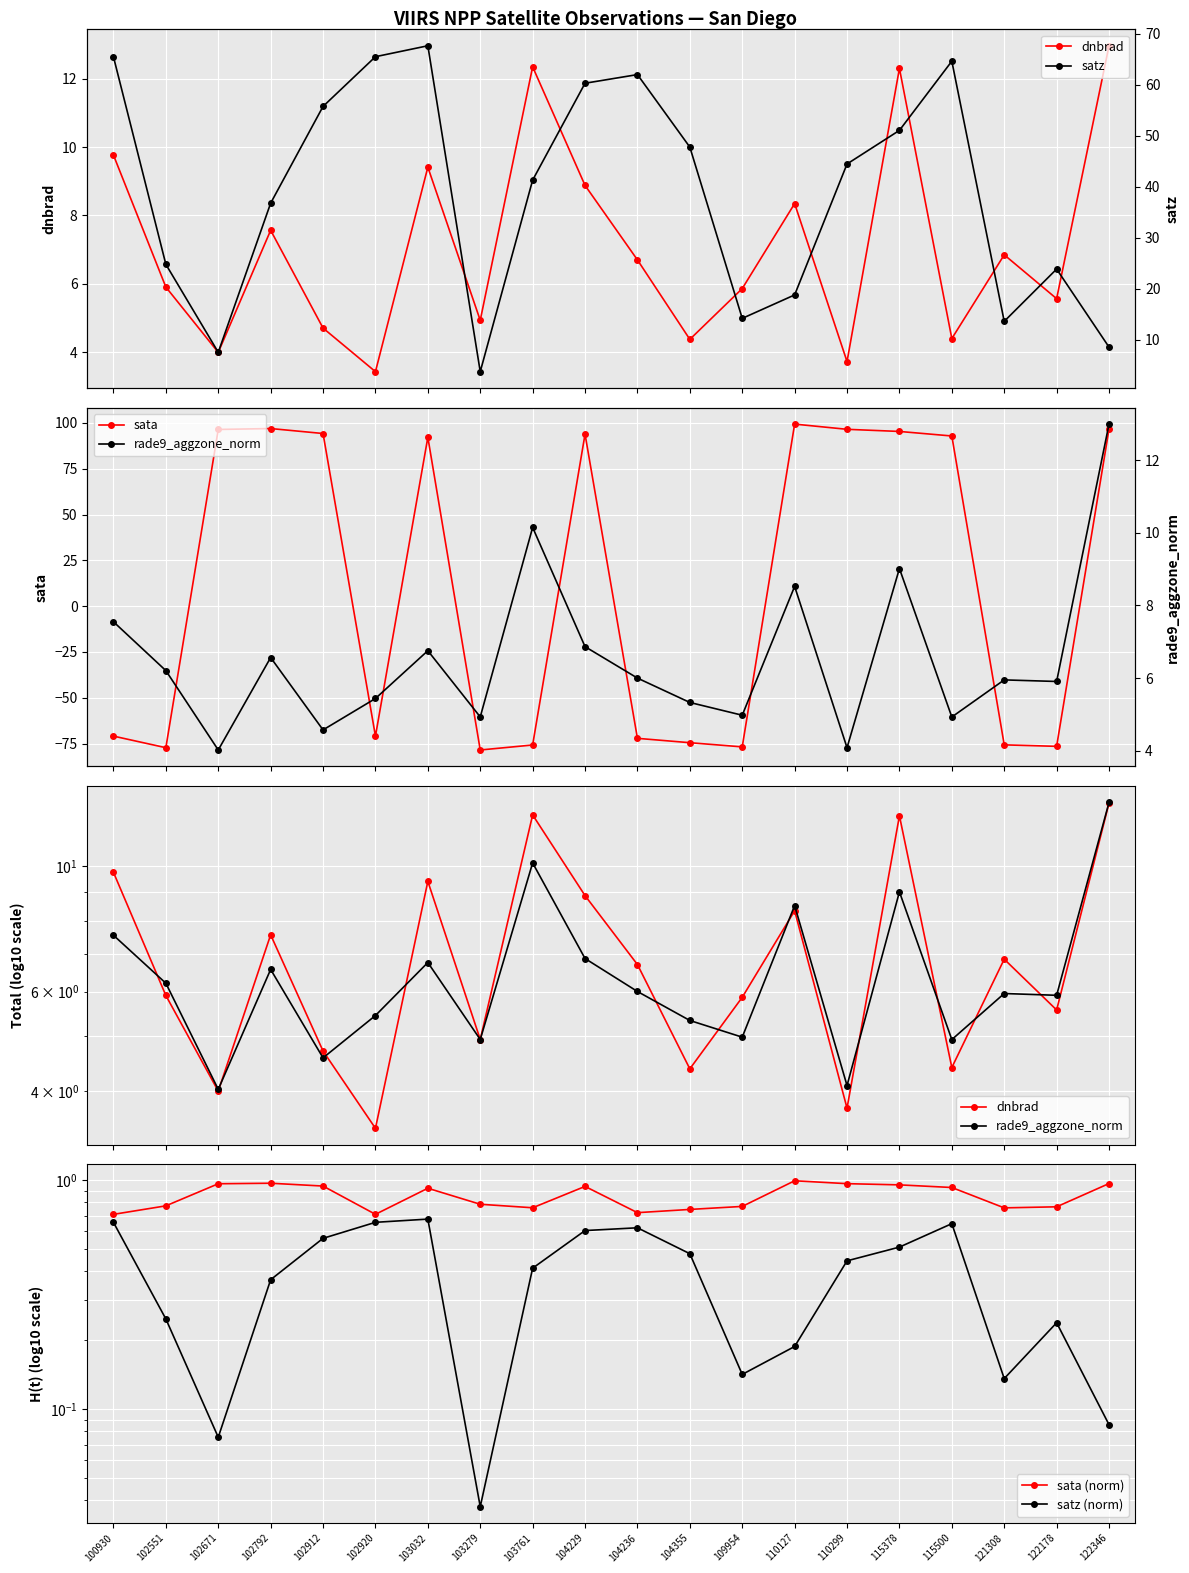

What is the sum of all satz (norm) values?

7.8